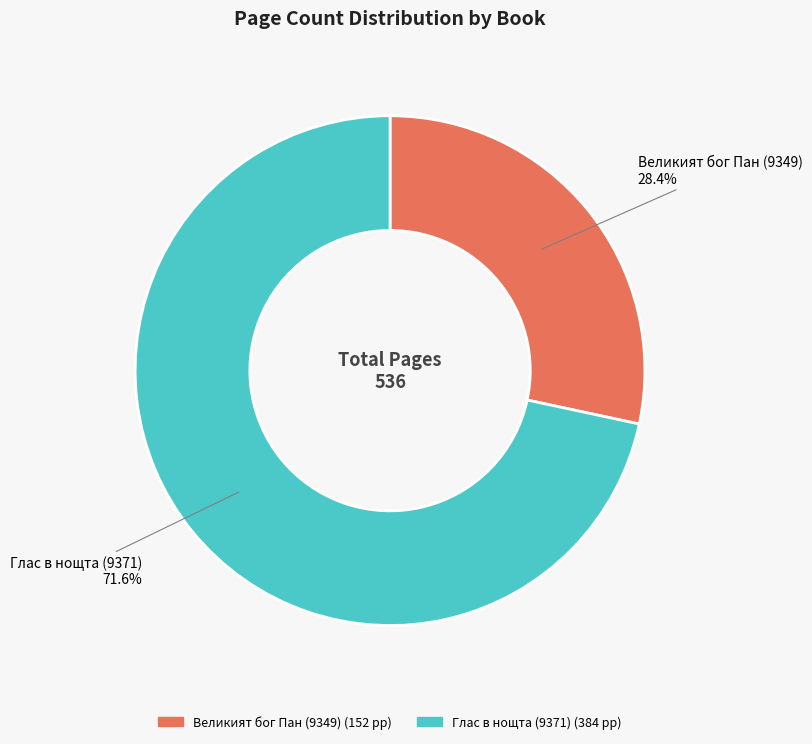

Rank the categories by value from highest to lowest.

Глас в нощта (9371), Великият бог Пан (9349)